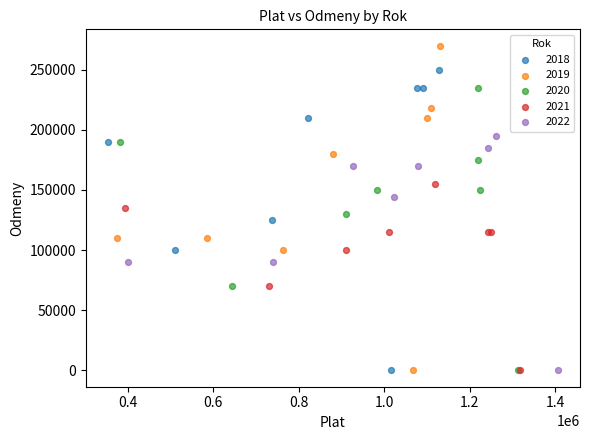

Which series has the largest Y range (max minus min)?

2019